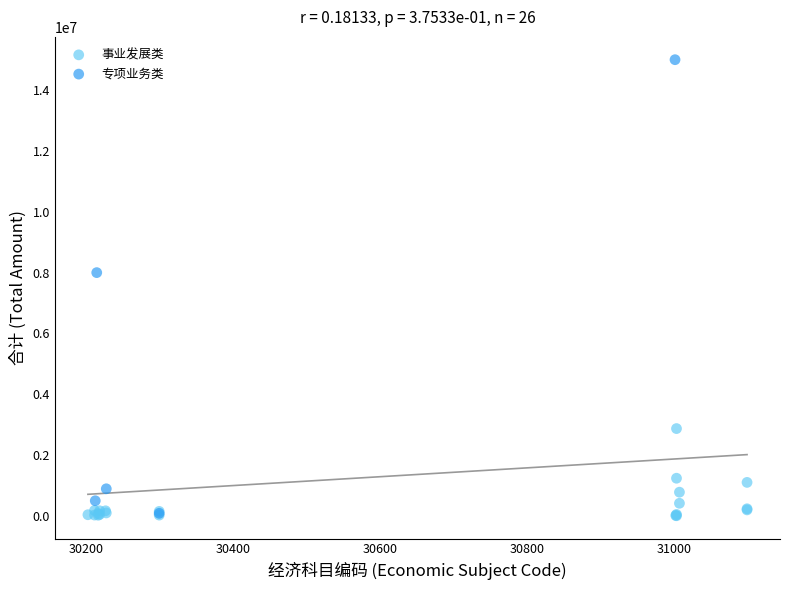

Which series reaches the maximum Y coordinate?

专项业务类